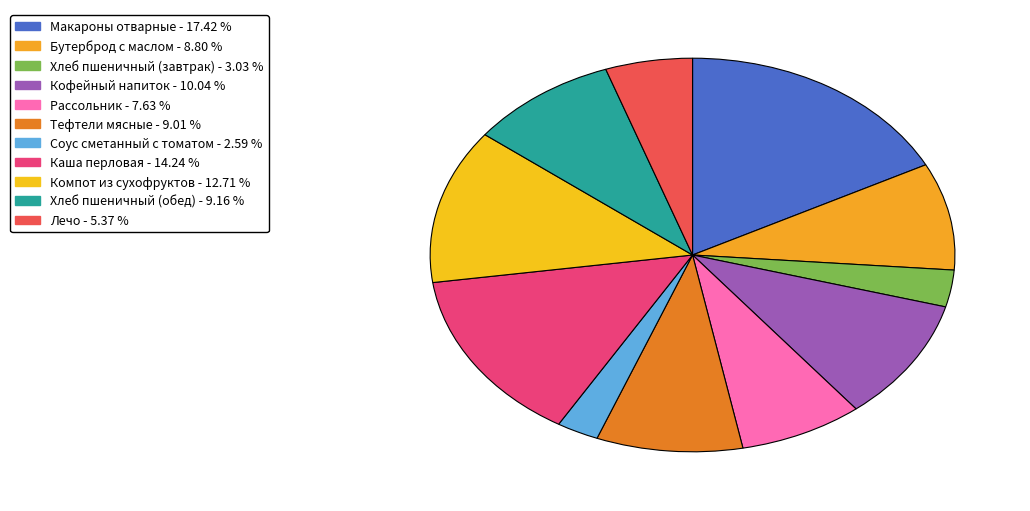

To the nearest percent, what is the difference between the Макароны отварные and Компот из сухофруктов slice percentages?

5%